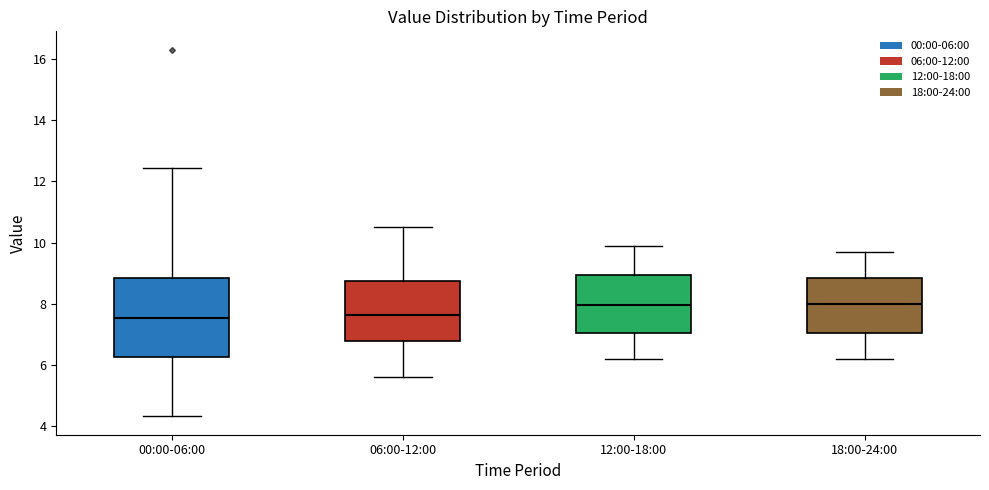

Comparing the boxes themselves (not the whiskers), which one is the tallest?

00:00-06:00